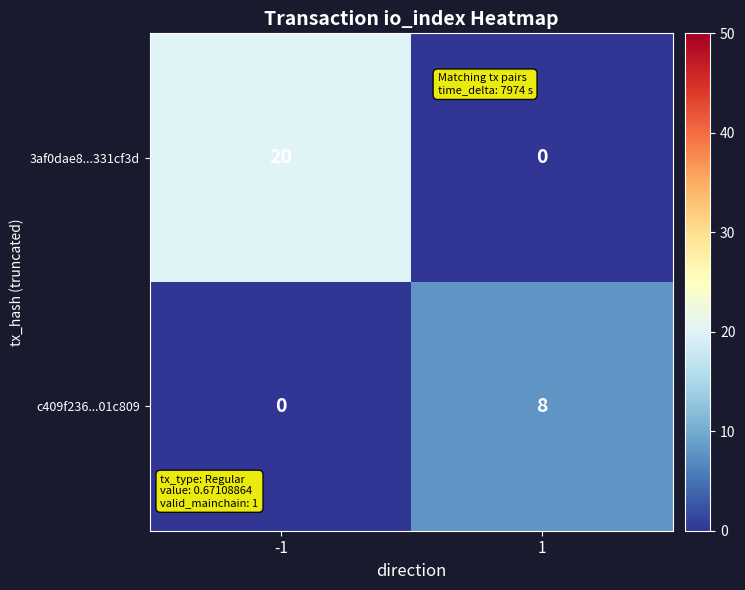

Which series has the largest total across all categories?

3af0dae8...331cf3d